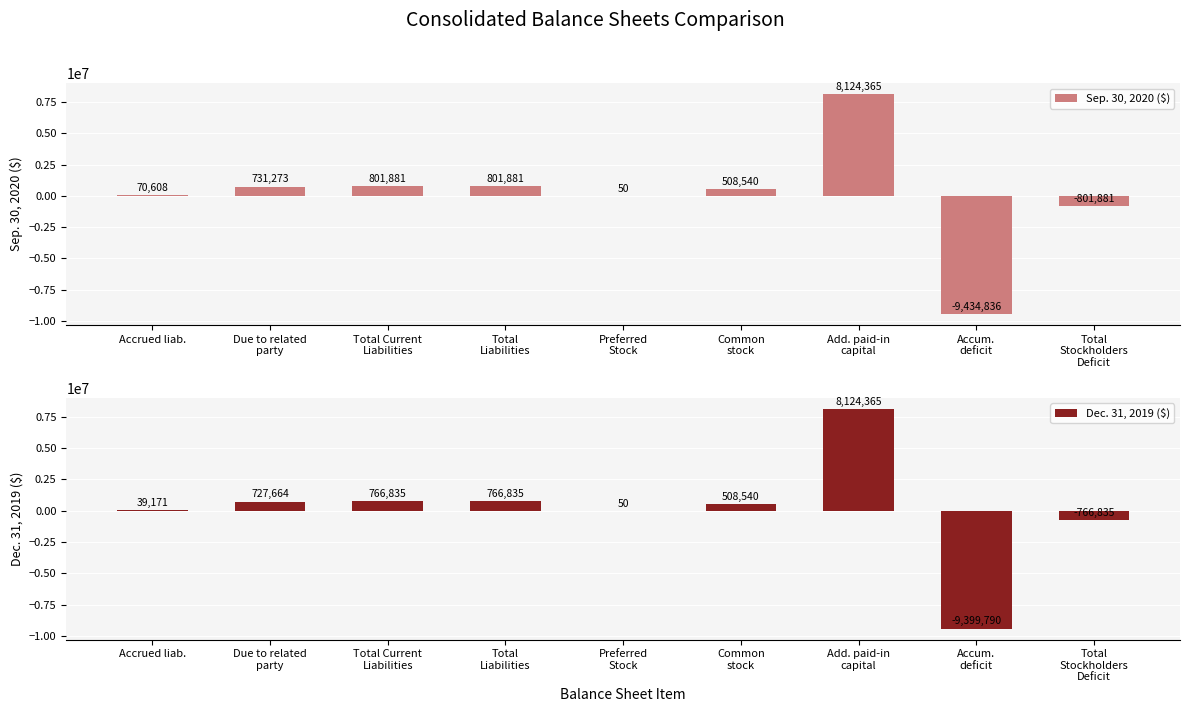

What is the label of the 4th bar from the left?

Total
Liabilities